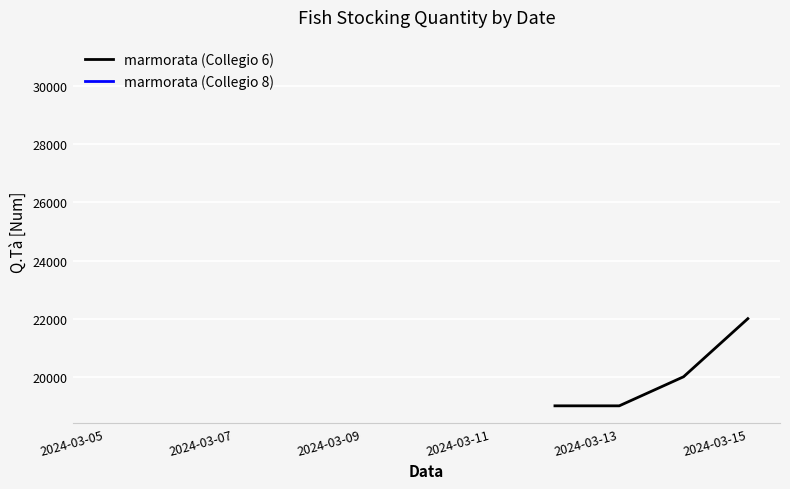

What is the minimum value for marmorata (Collegio 6)?

19000